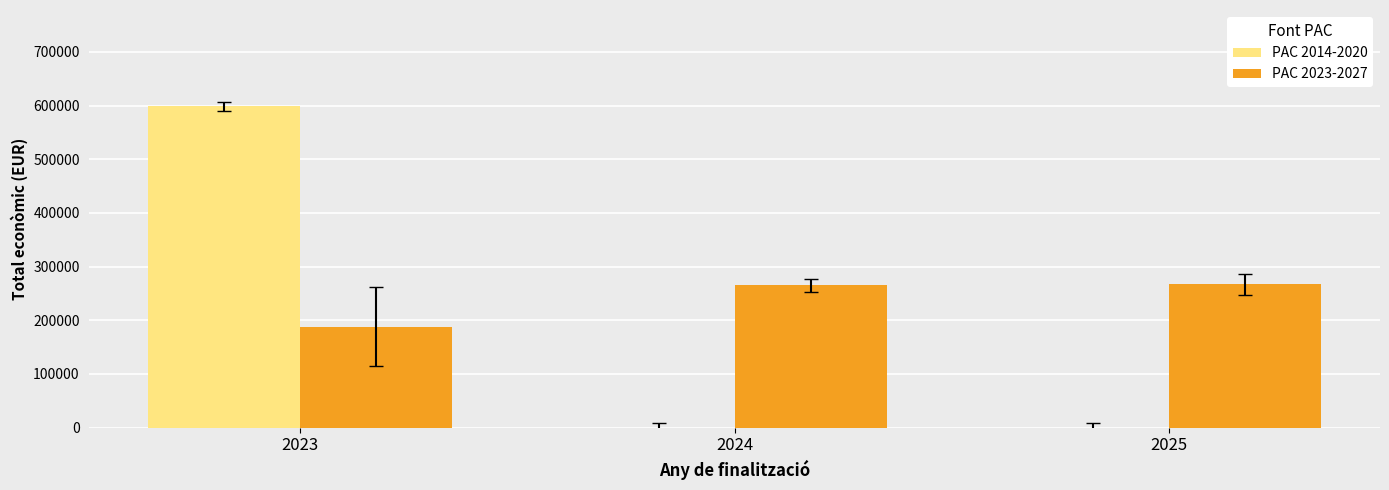

Which series has the largest total across all categories?

PAC 2023-2027